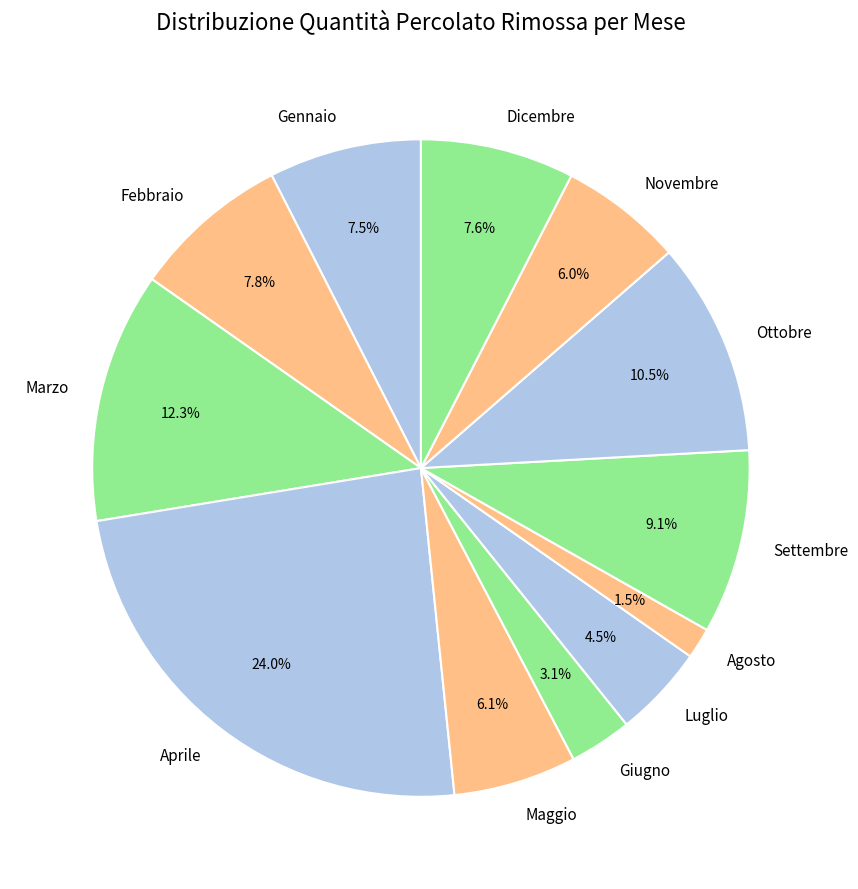

To the nearest percent, what percentage of the pie is Settembre?

9%